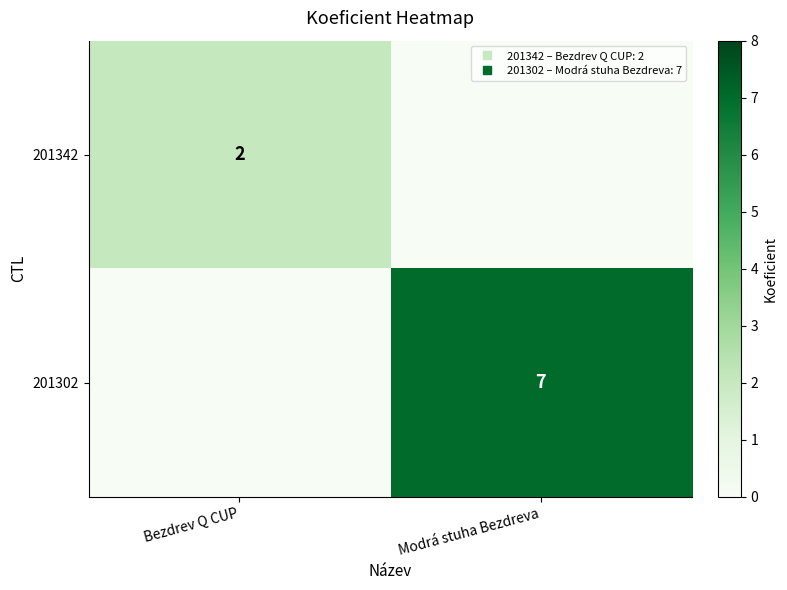

The value of 201302 at Bezdrev Q CUP is -5. True or false?

False